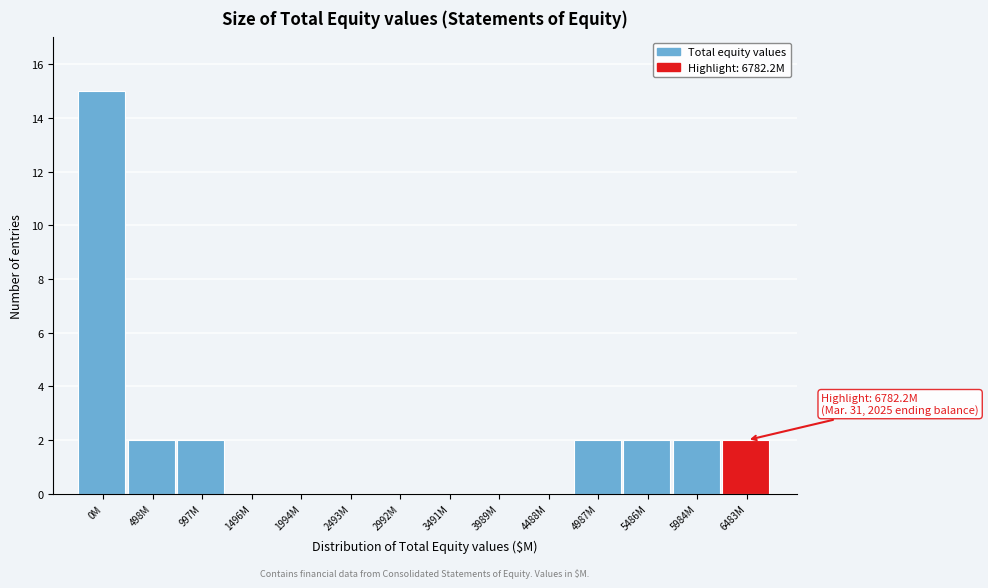

Reading left to right, extract all data points from this chart.

0M=15	498M=2	997M=2	1496M=0	1994M=0	2493M=0	2992M=0	3491M=0	3989M=0	4488M=0	4987M=2	5486M=2	5984M=2	6483M=2